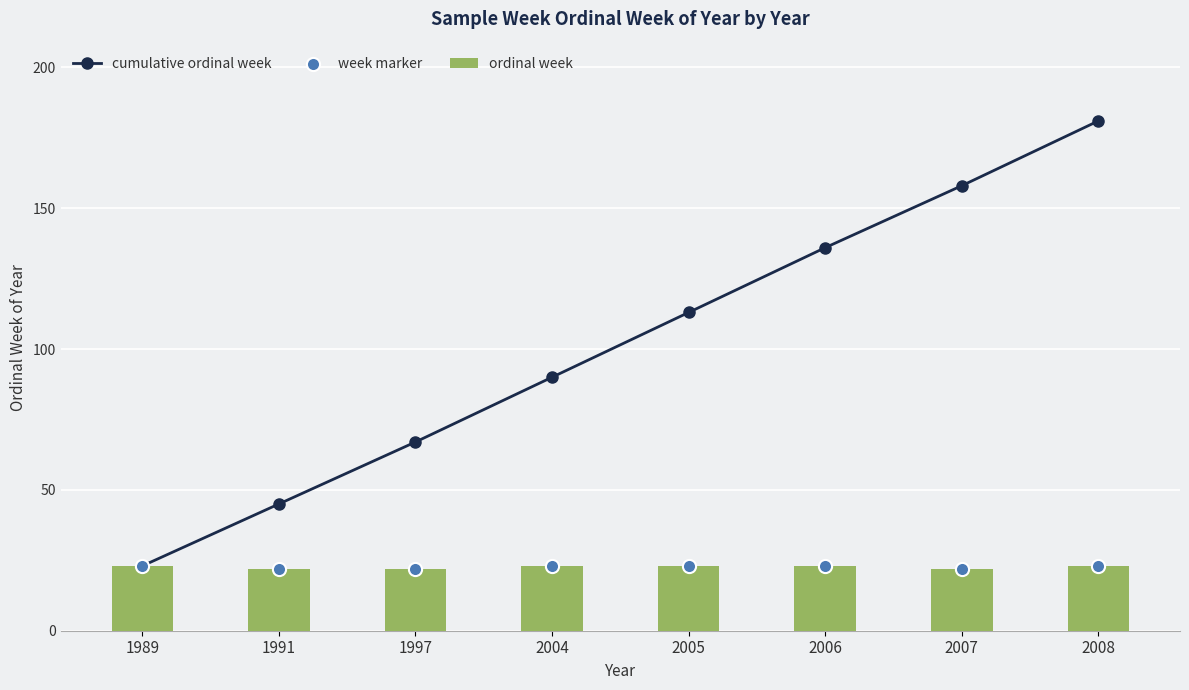

Which series has the largest total across all categories?

cumulative ordinal week